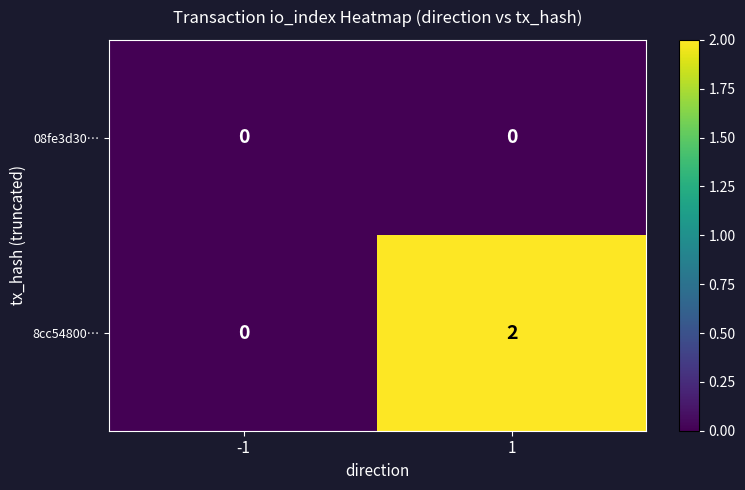

What is the average value of the 8cc54800… series?

1